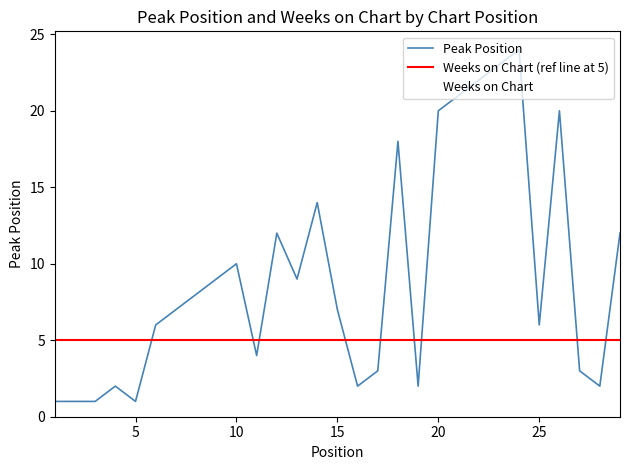

Which series changed the most between 13 and 23?

Peak Position